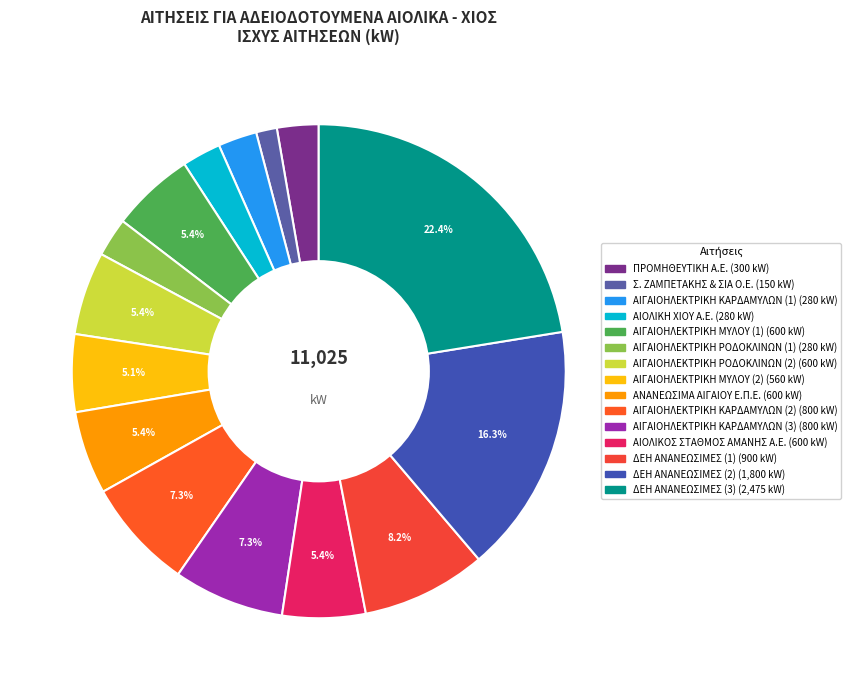

How many segments does this pie chart have?

15